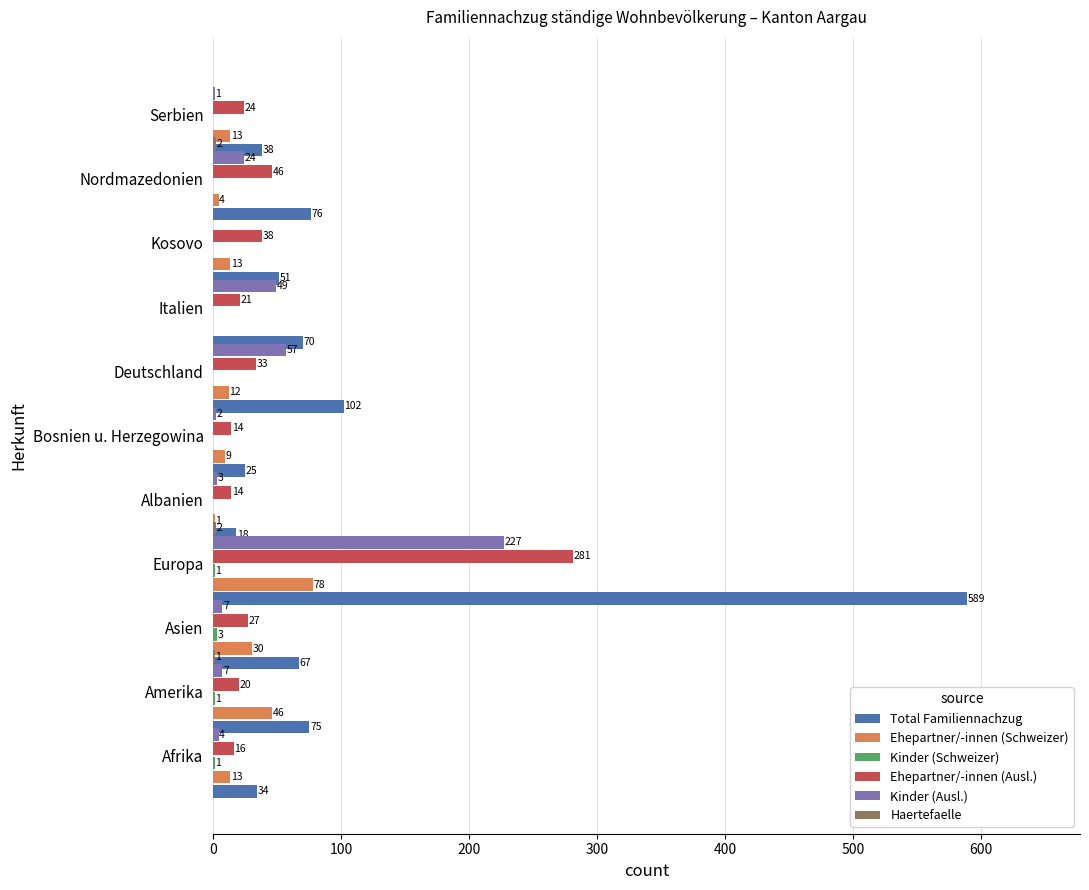

True or false: Kinder (Ausl.) has a value of 4 at Albanien.

False